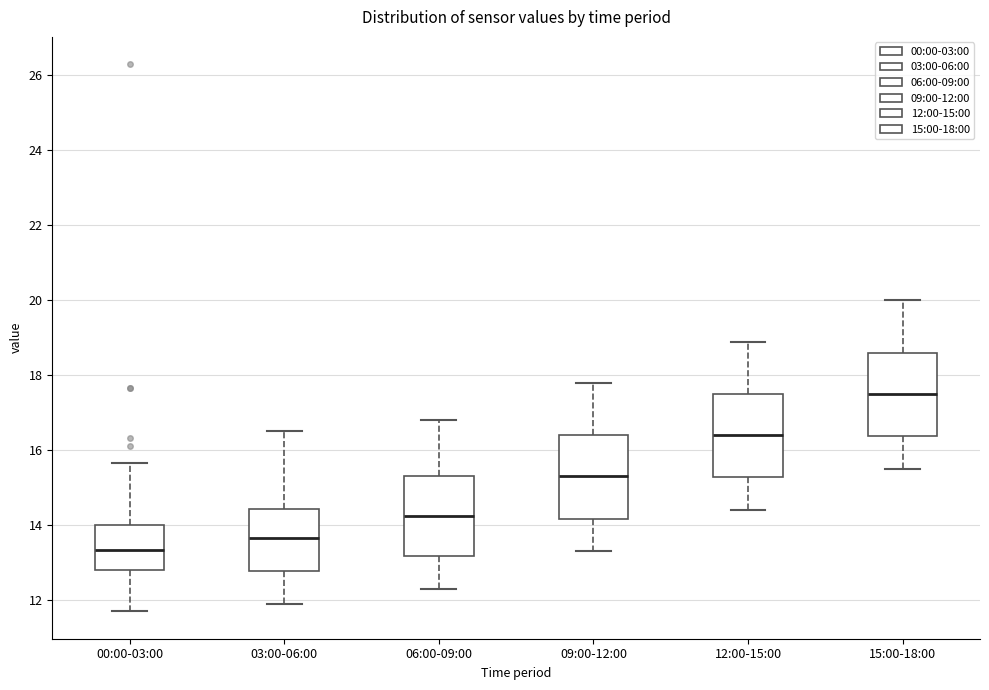

Reading left to right, read every box against the y-axis: the position of its median line, the range the box covers, and the ends of its whiskers. The values are not printed on the chart, so give them approximately, as read against the axis.

00:00-03:00: median 13.4, box 12.8 to 14.0, whiskers 11.8 to 15.6
03:00-06:00: median 13.6, box 12.8 to 14.4, whiskers 12.0 to 16.6
06:00-09:00: median 14.2, box 13.2 to 15.4, whiskers 12.4 to 16.8
09:00-12:00: median 15.4, box 14.2 to 16.4, whiskers 13.4 to 17.8
12:00-15:00: median 16.4, box 15.2 to 17.6, whiskers 14.4 to 19.0
15:00-18:00: median 17.6, box 16.4 to 18.6, whiskers 15.6 to 20.0